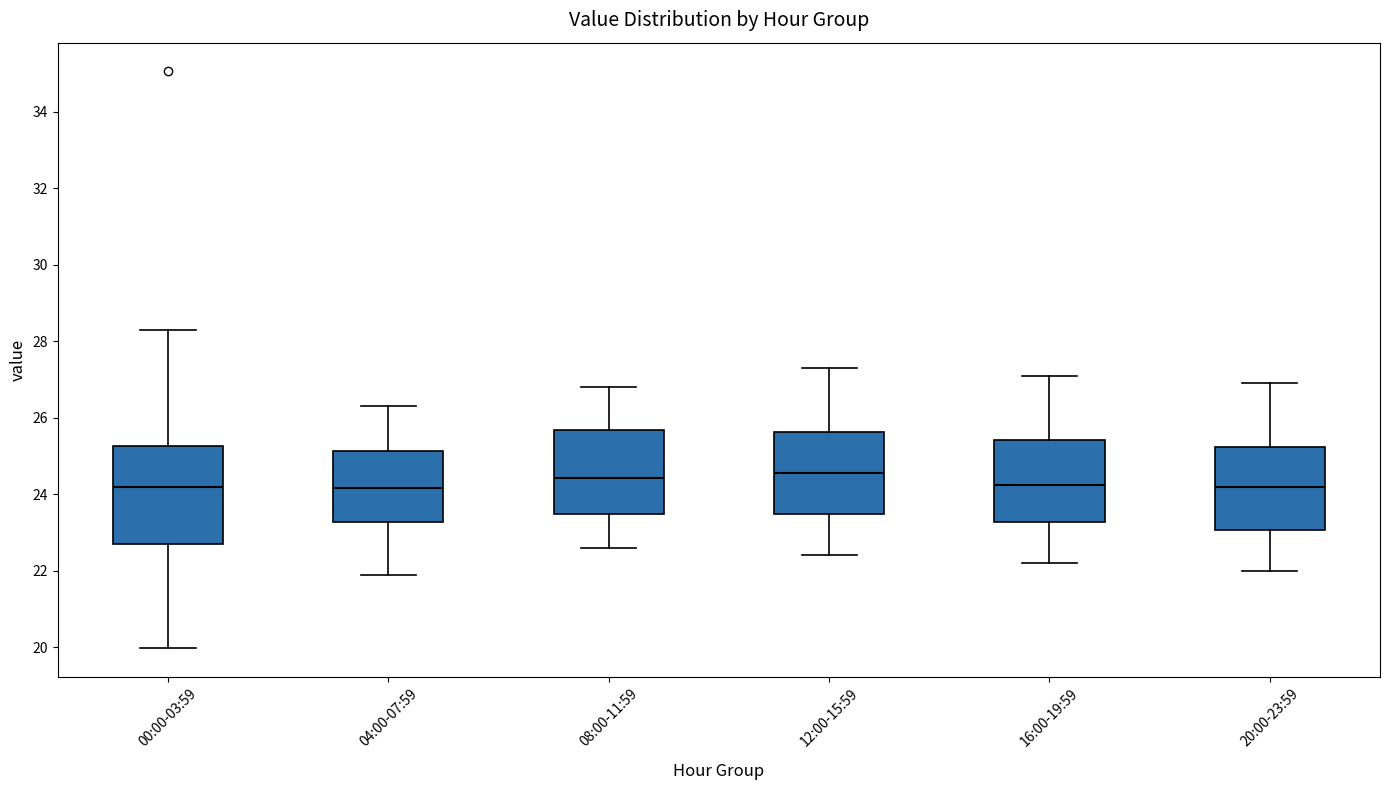

Comparing the boxes themselves (not the whiskers), which one is the tallest?

00:00-03:59